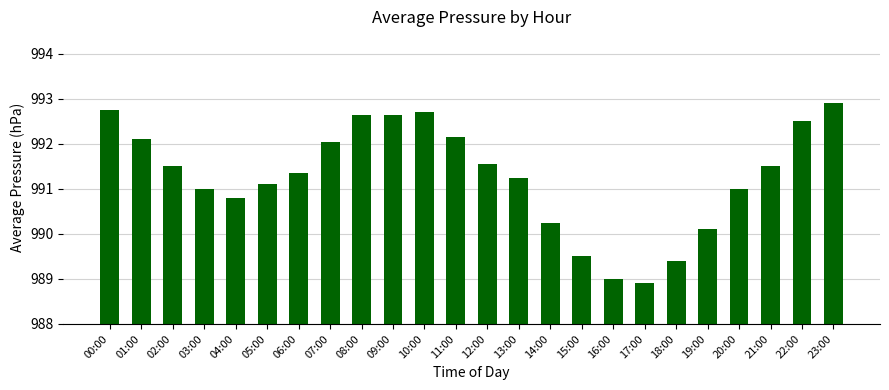

Between 15:00 and 14:00, which is larger?

14:00